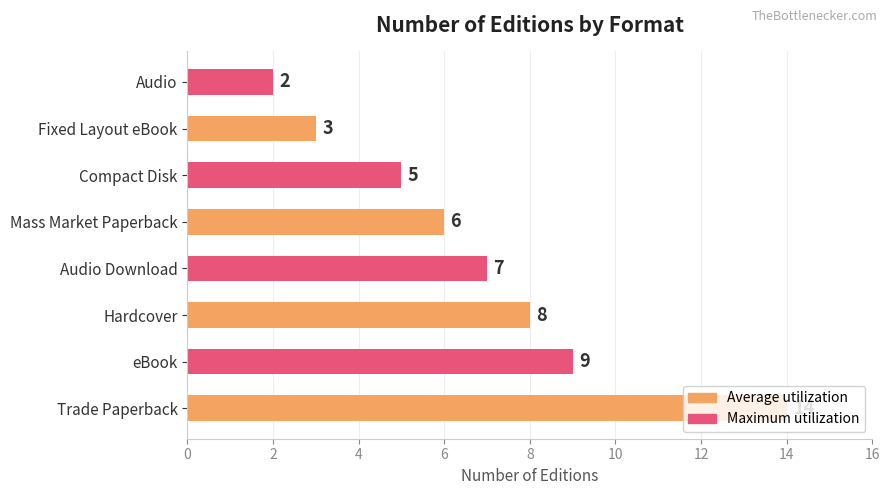

How many values are below 7?

4